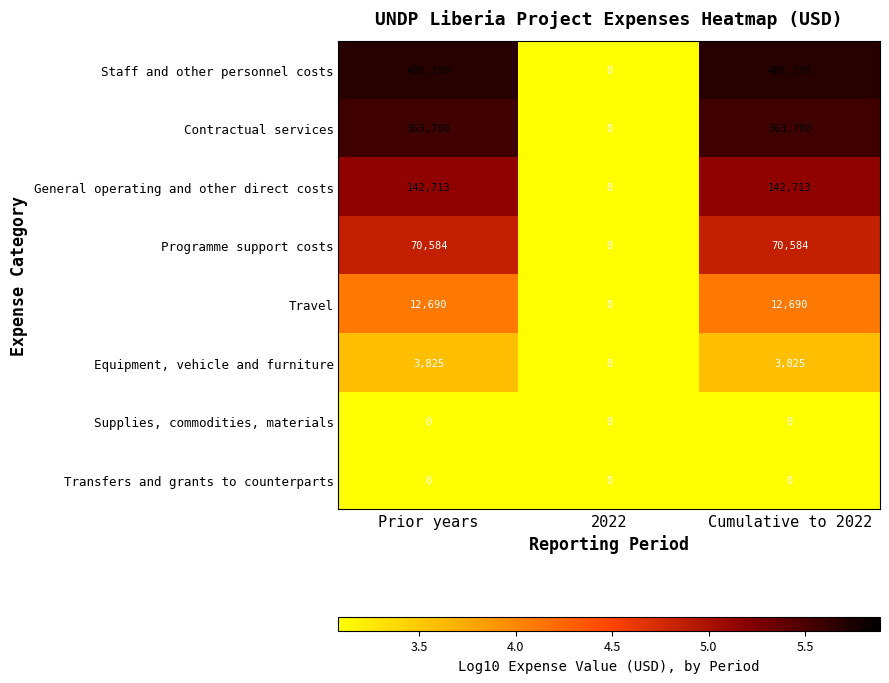

What is the difference between the maximum and minimum values in the Programme support costs series?

70584